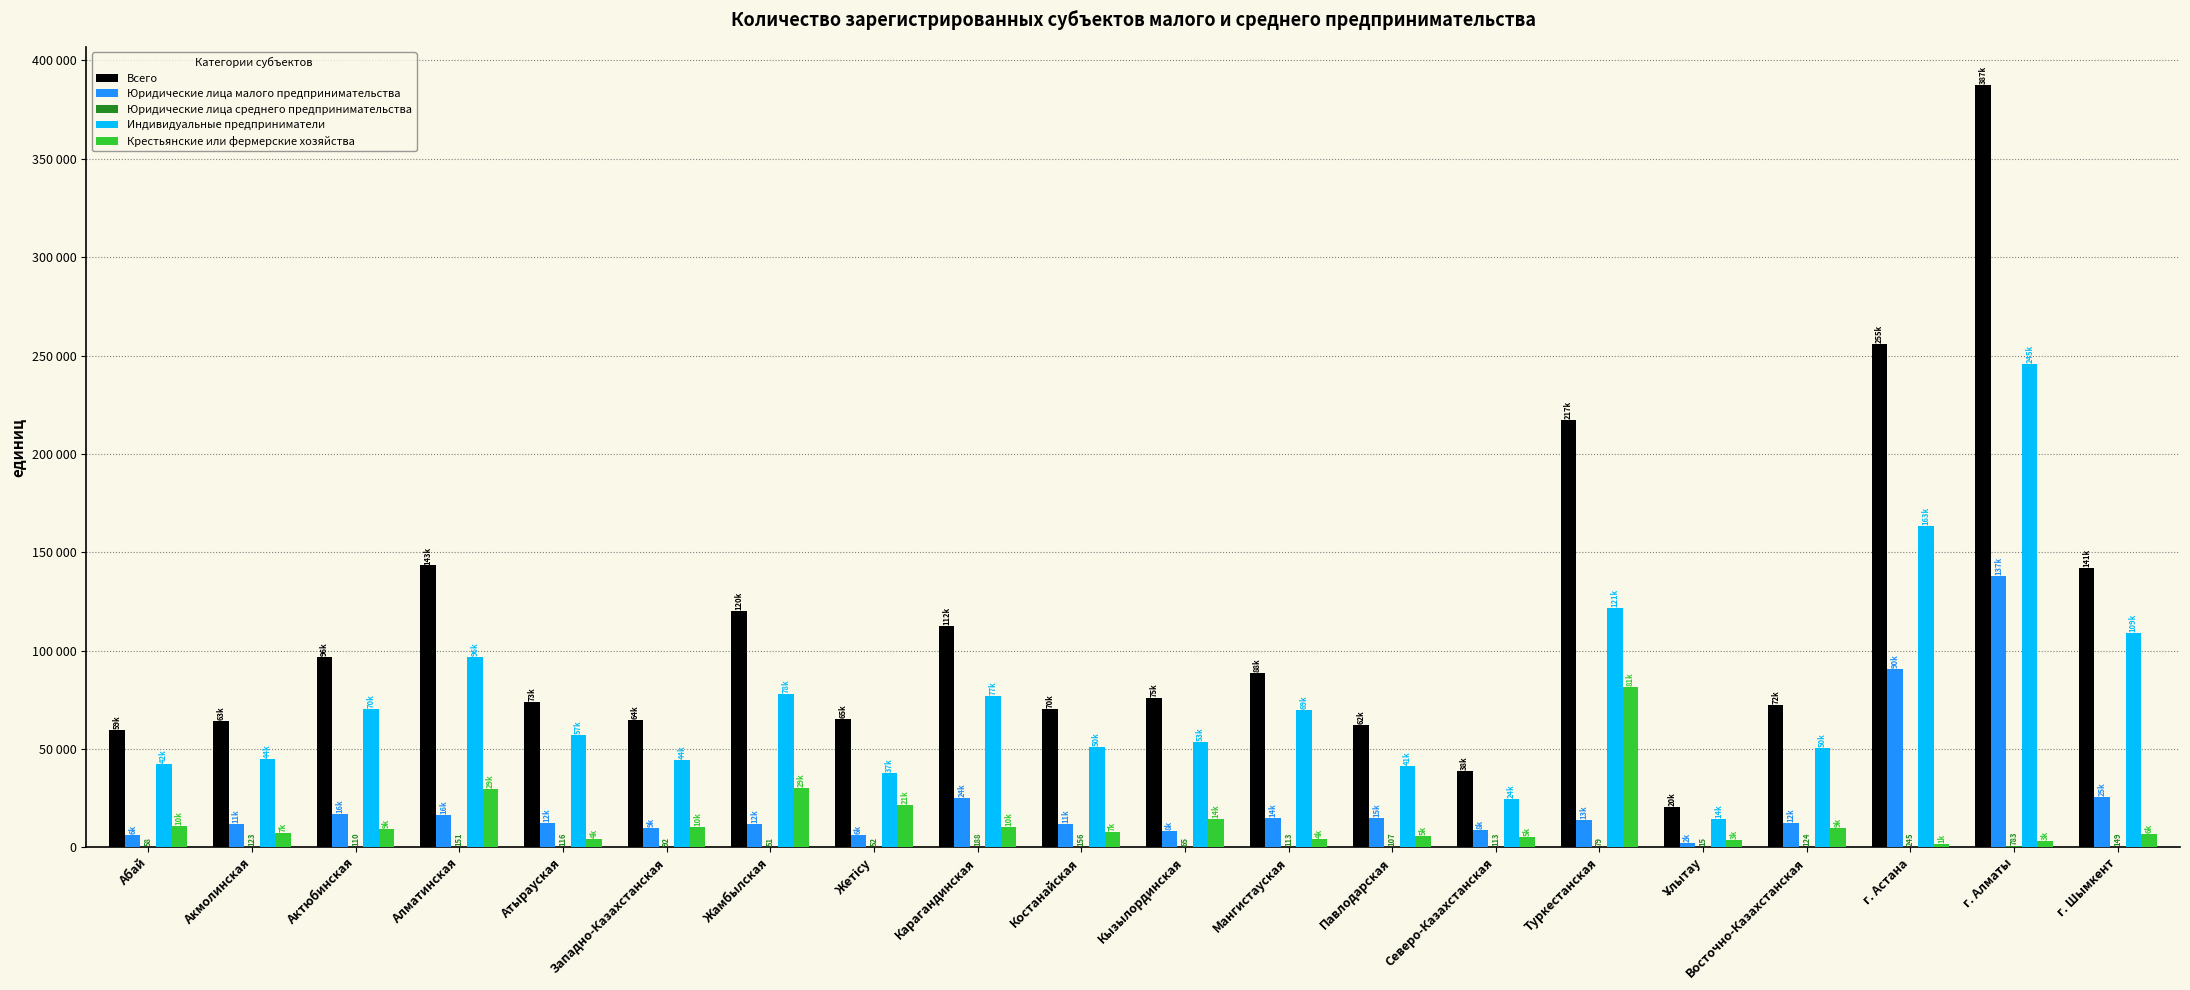

Does the chart contain stacked bars?

No